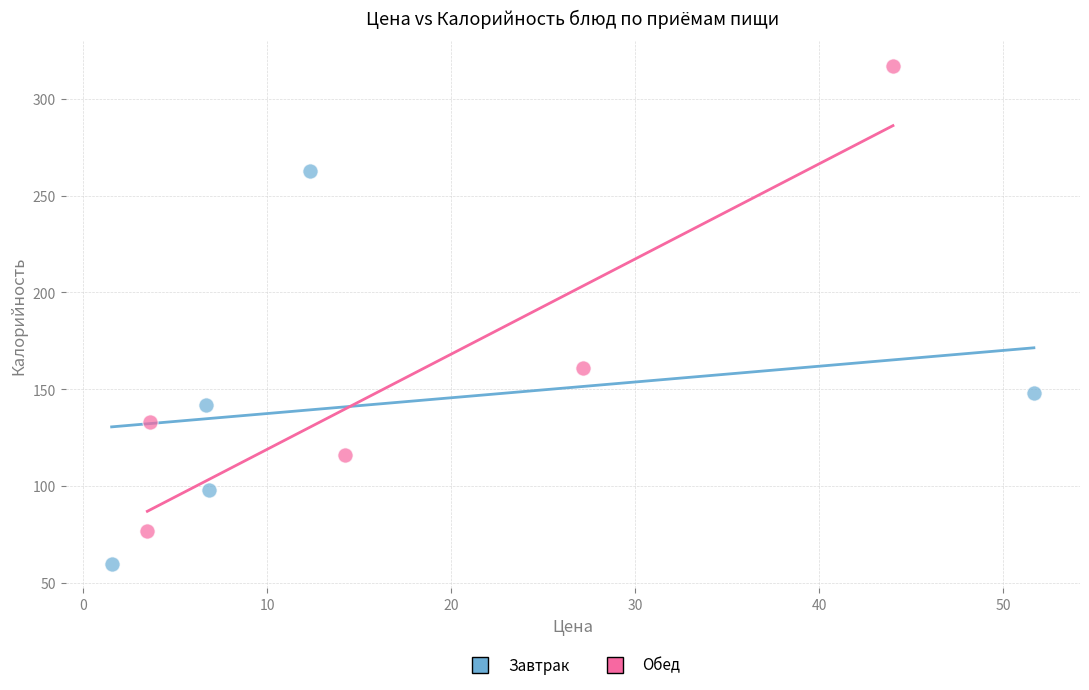

Which series contains the lowest Y value?

Завтрак